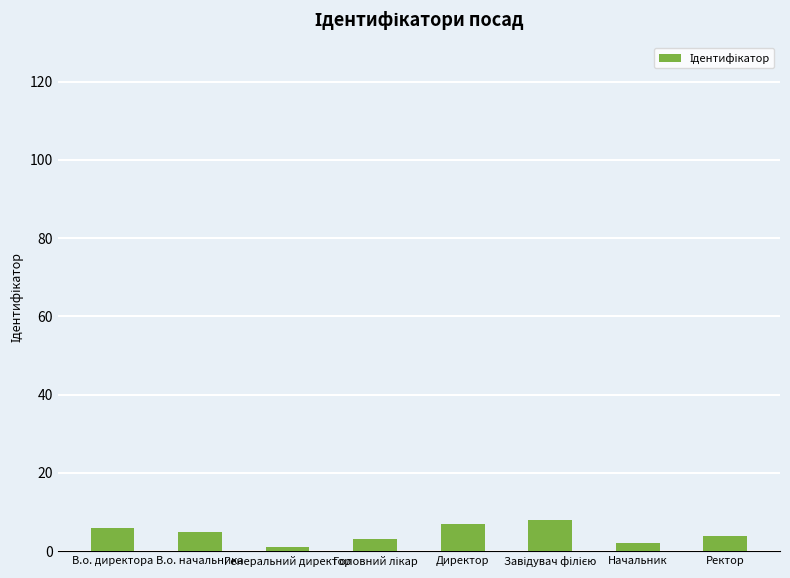

What value does the data have at Директор?

7